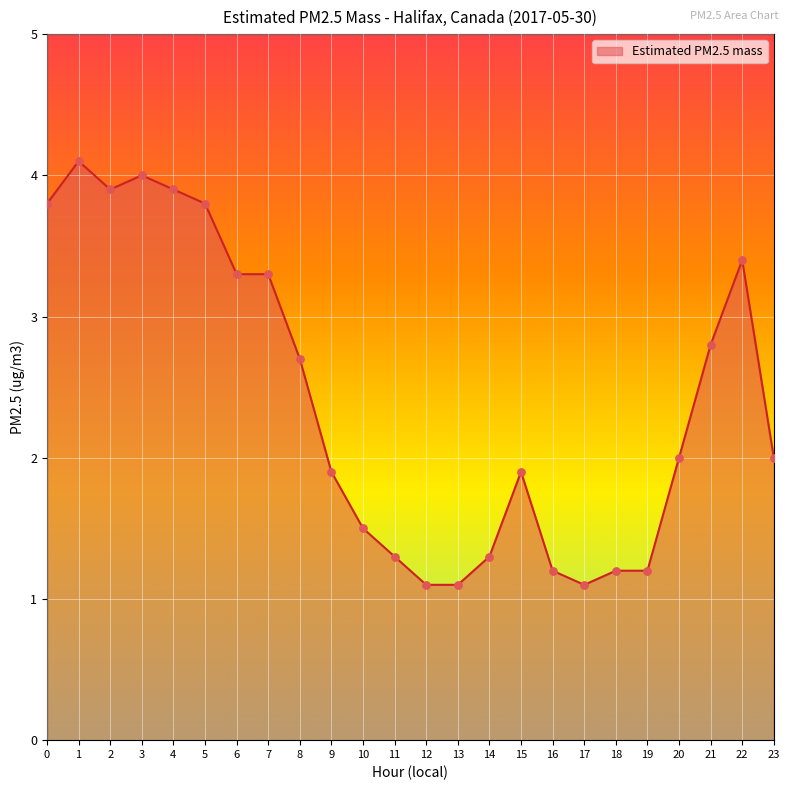

What is the change in value from 0 to 6?

-0.5